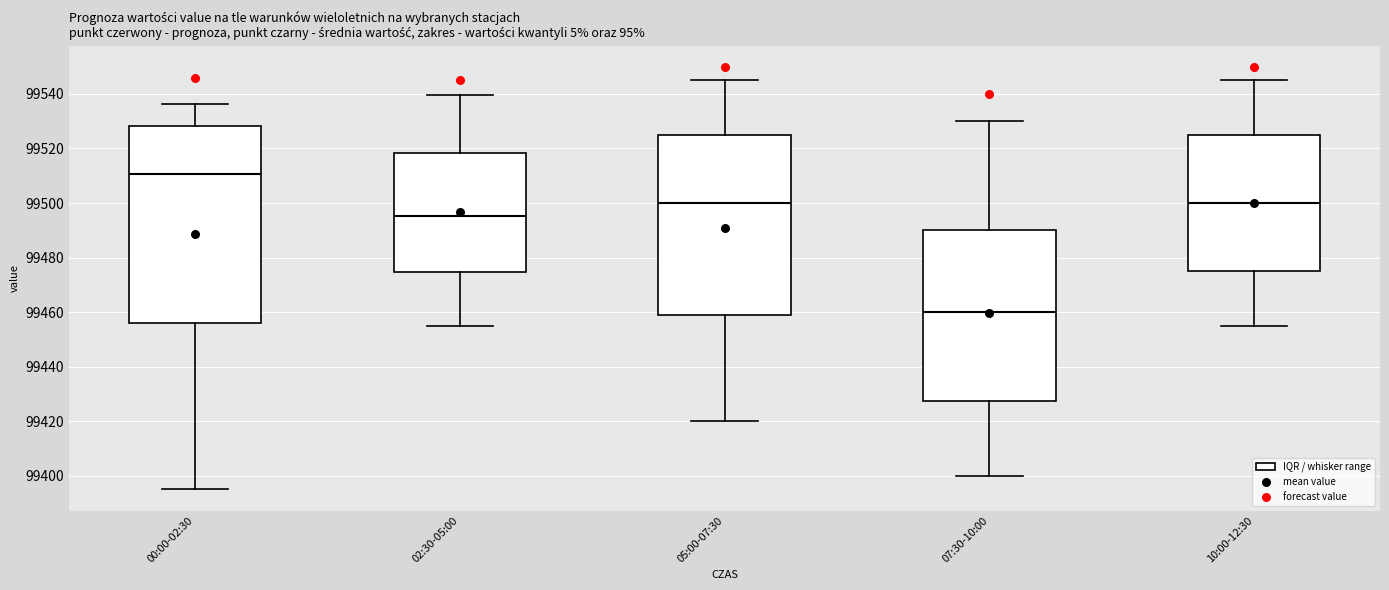

Reading left to right, transcribe this box plot: for each box, give where its median line is, the range the box spans, and where its two whiskers end, as read against the y-axis. The values are not printed on the chart, so give them approximately, as read against the axis.

00:00-02:30: median 99510, box 99456 to 99528, whiskers 99394 to 99536
02:30-05:00: median 99496, box 99474 to 99518, whiskers 99456 to 99540
05:00-07:30: median 99500, box 99458 to 99526, whiskers 99420 to 99546
07:30-10:00: median 99460, box 99428 to 99490, whiskers 99400 to 99530
10:00-12:30: median 99500, box 99476 to 99526, whiskers 99456 to 99546